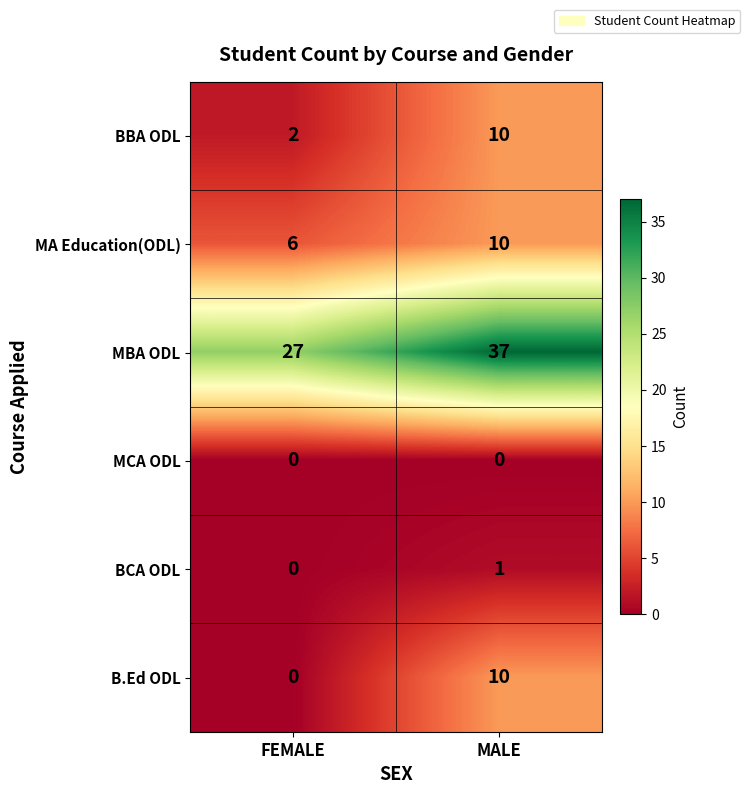

Is it true that MBA ODL equals 27 at FEMALE?

True